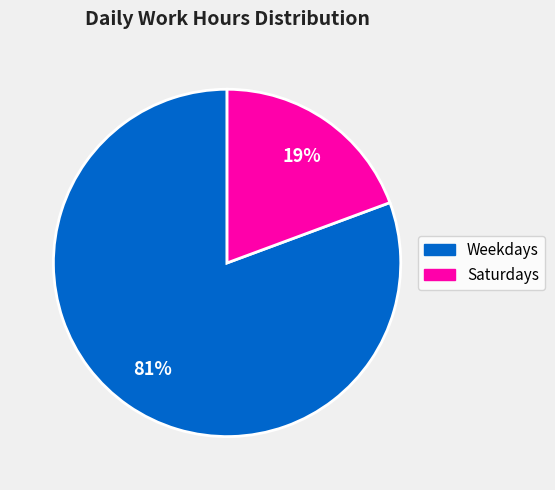

Is there any slice that represents more than half of the pie?

Yes